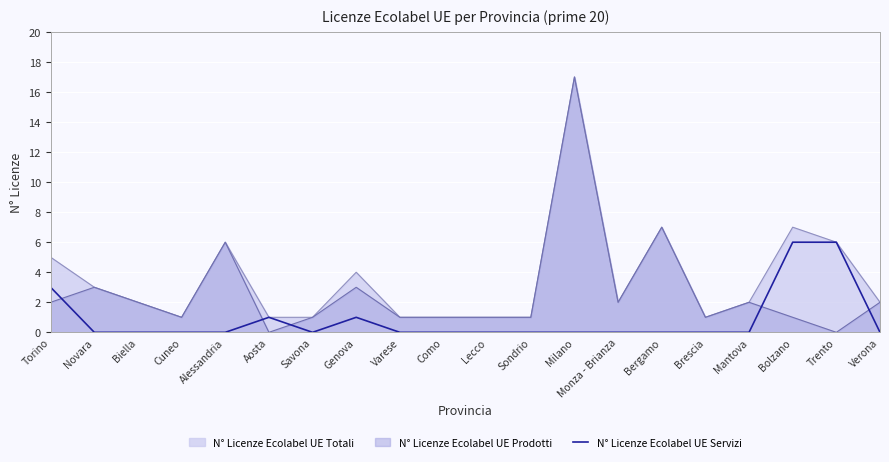

Is it true that the value at Sondrio is -3?

False